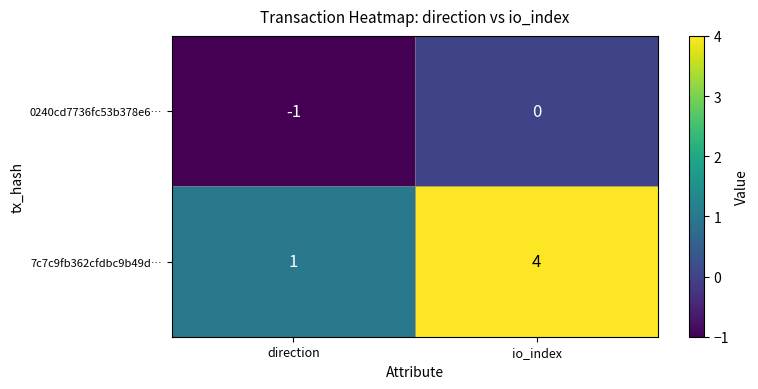

Is it true that 7c7c9fb362cfdbc9b49d… equals 4 at io_index?

True